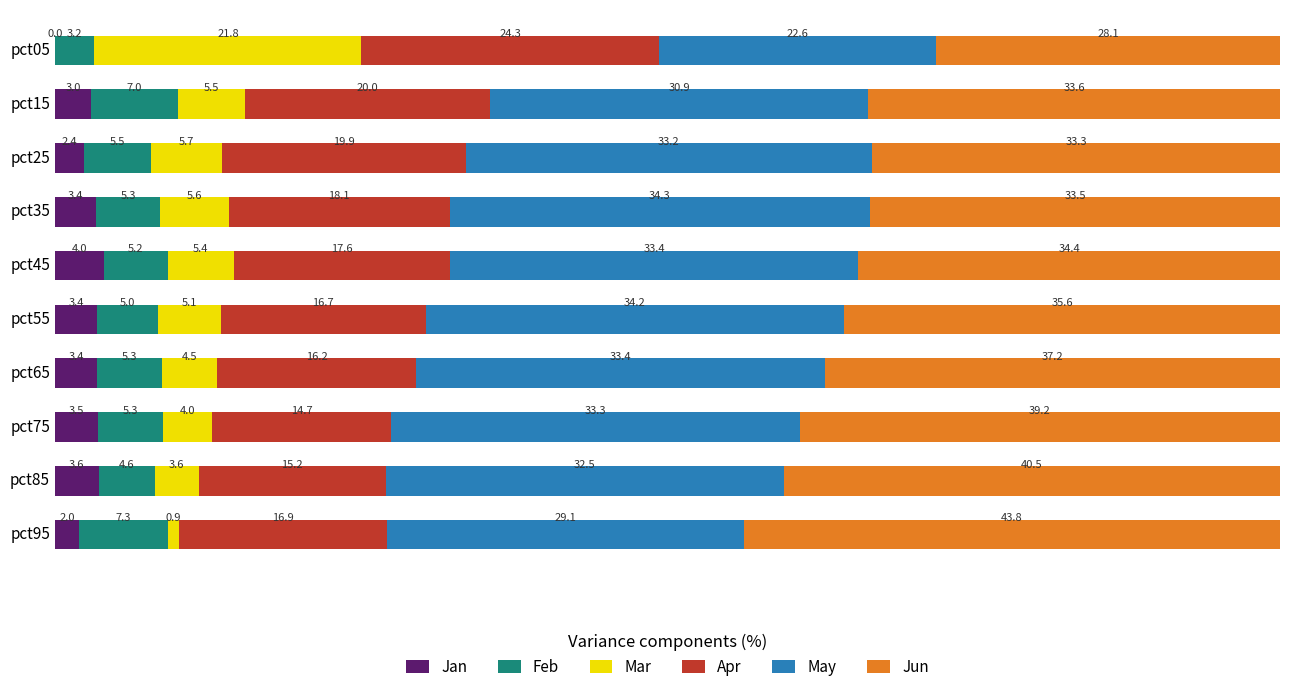

What is the sum of the Jan values at pct65 and pct95?

5.4